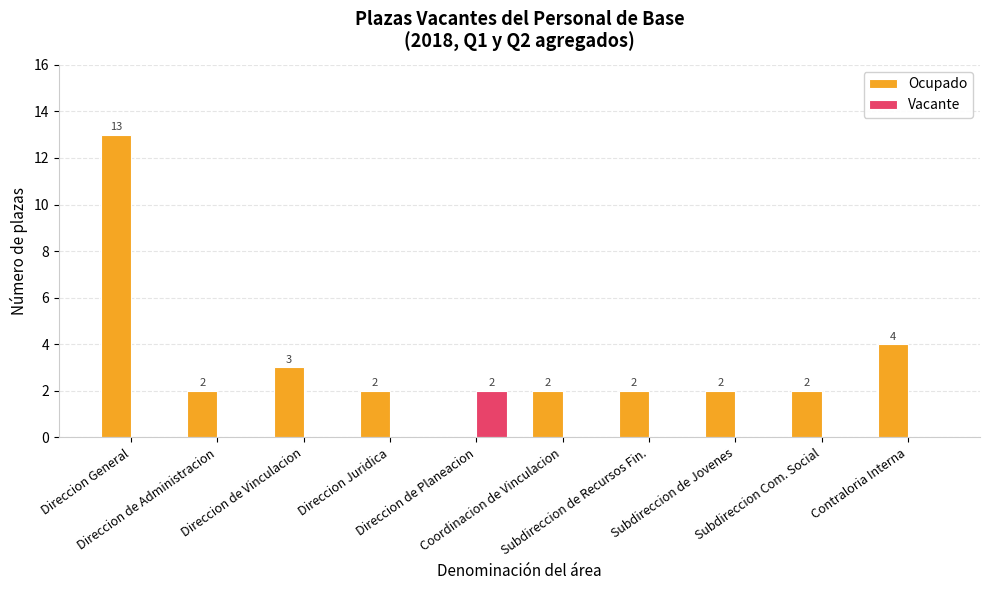

Which series has the largest total across all categories?

Ocupado